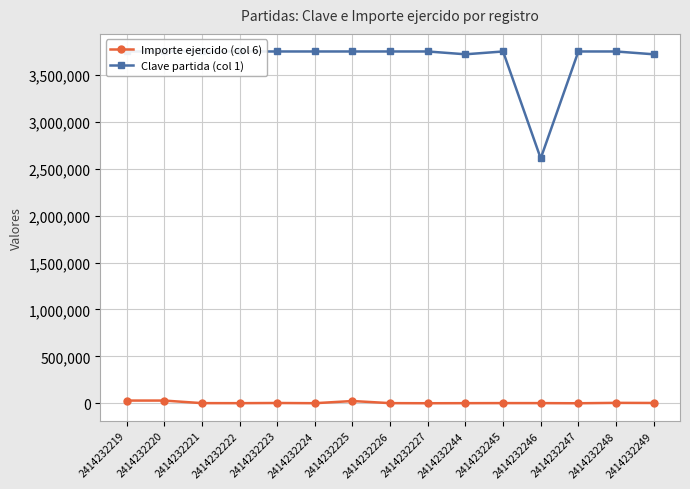

What are all the series names shown in the legend?

Importe ejercido (col 6), Clave partida (col 1)